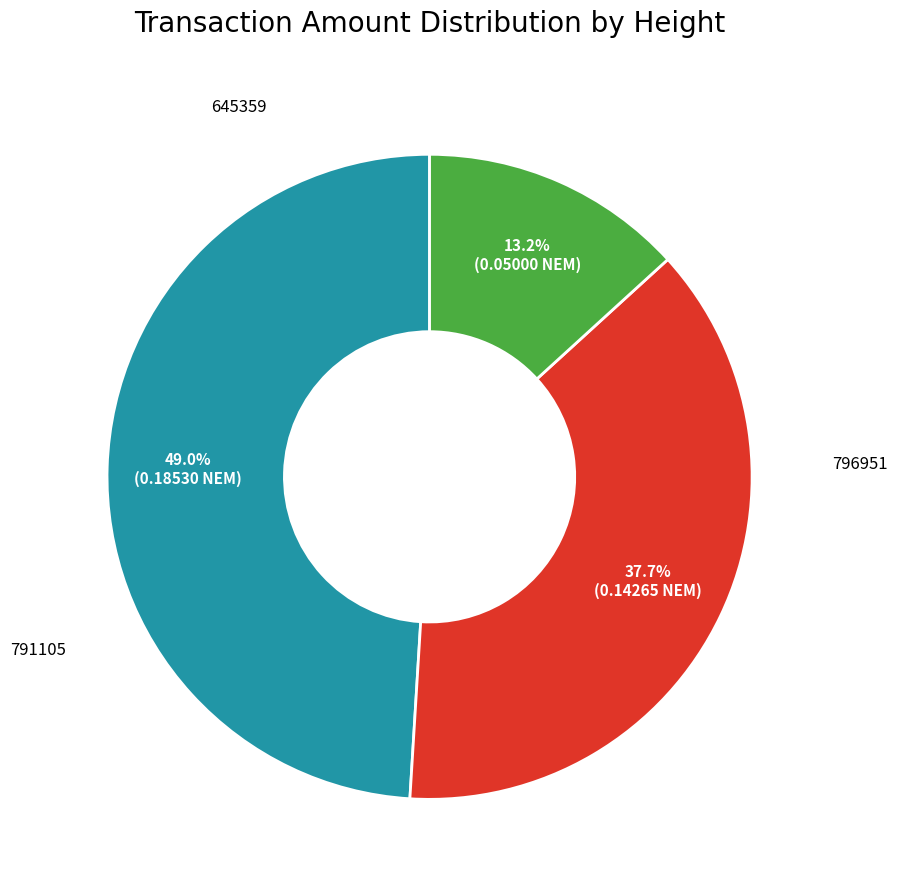

Does any single category account for the majority?

No